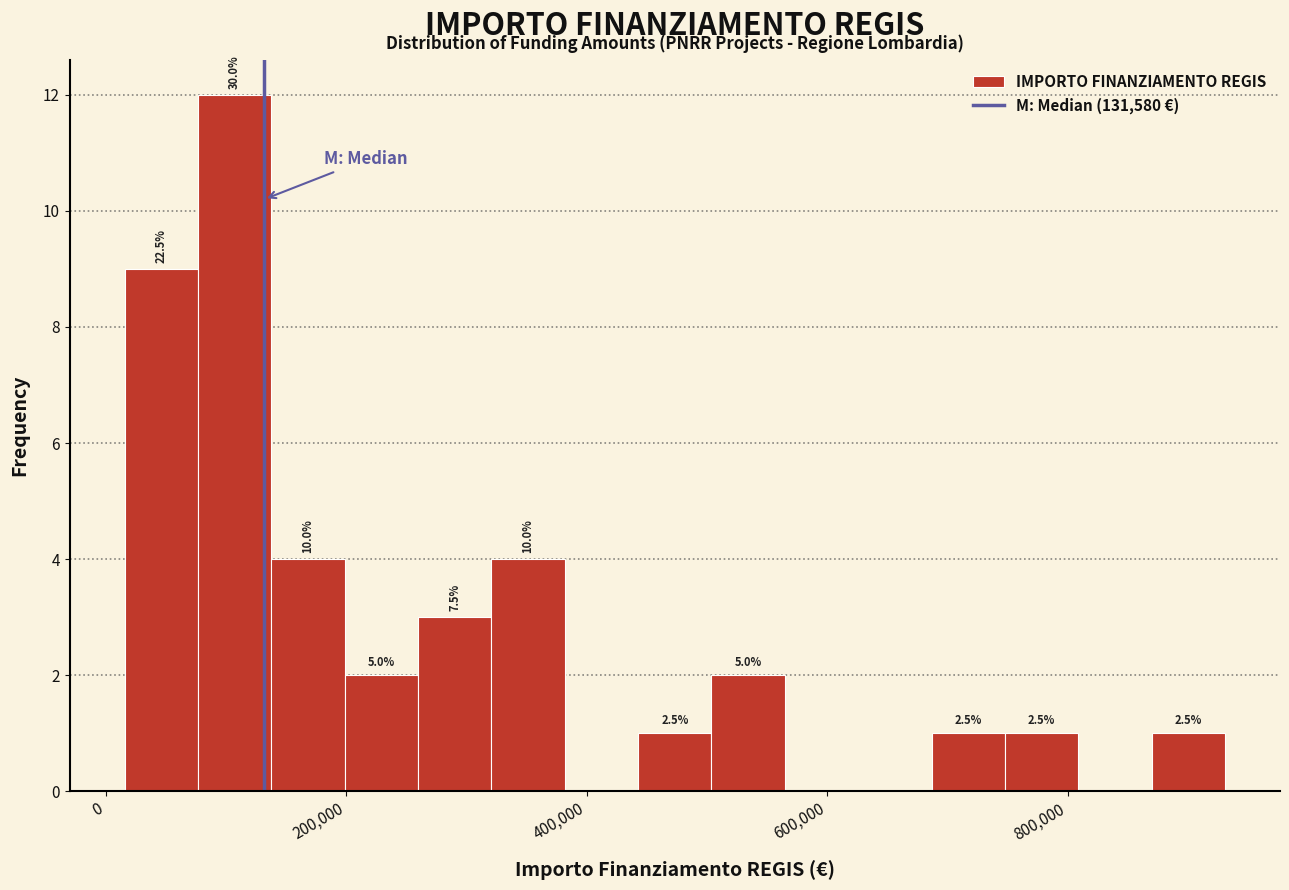

Around what value on the x-axis is the tallest bar? Give the approximate position of its centre, as read against the axis.

100000